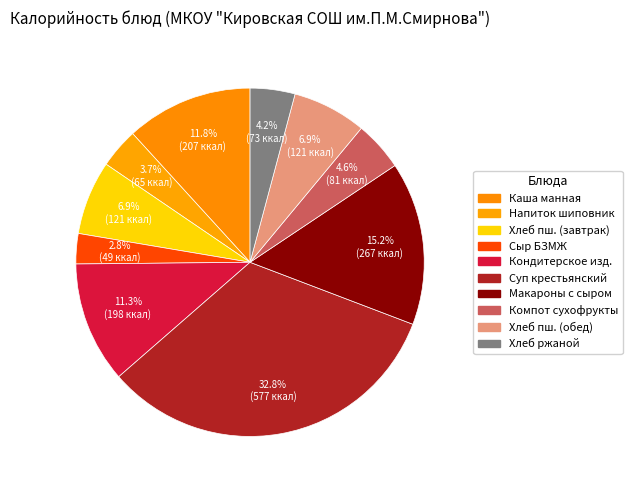

Does any single category account for the majority?

No